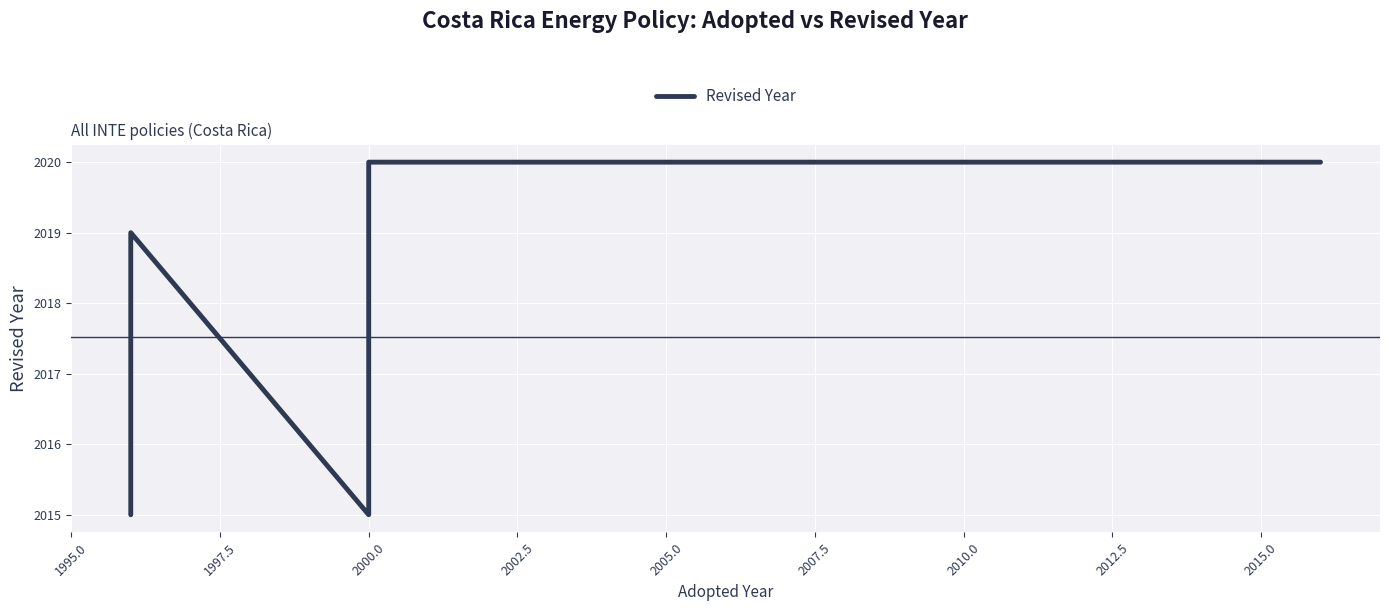

Is it true that the value at 2010.0 is 2807?

False